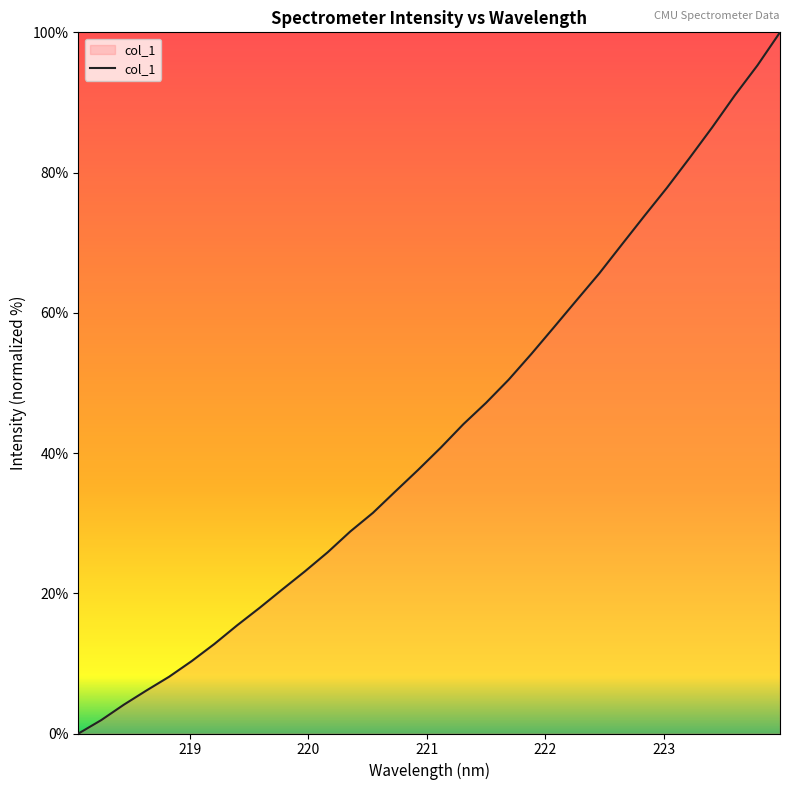

What is the difference between the maximum and minimum values?

100.0